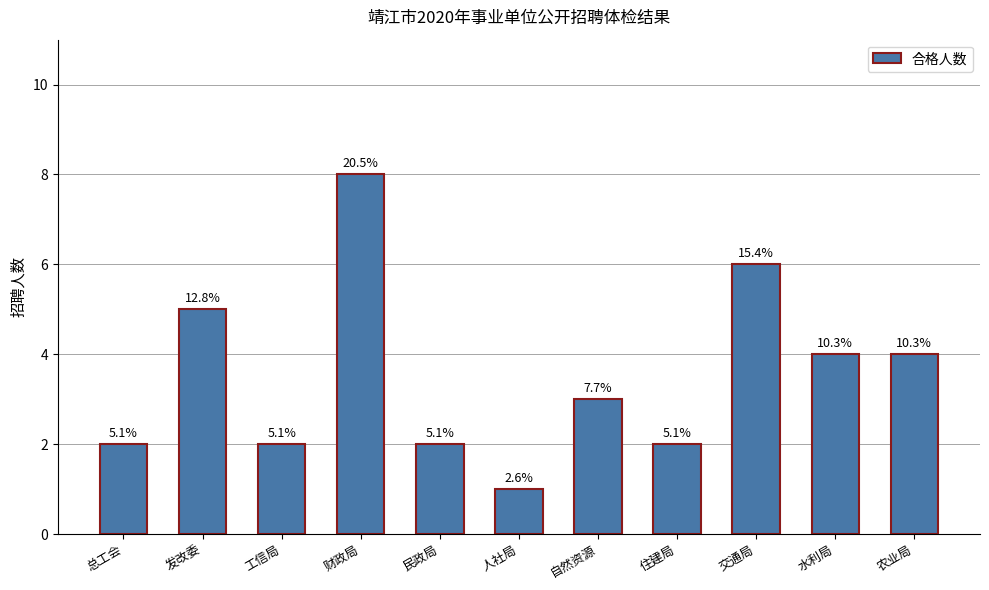

Does the chart contain any negative values?

No